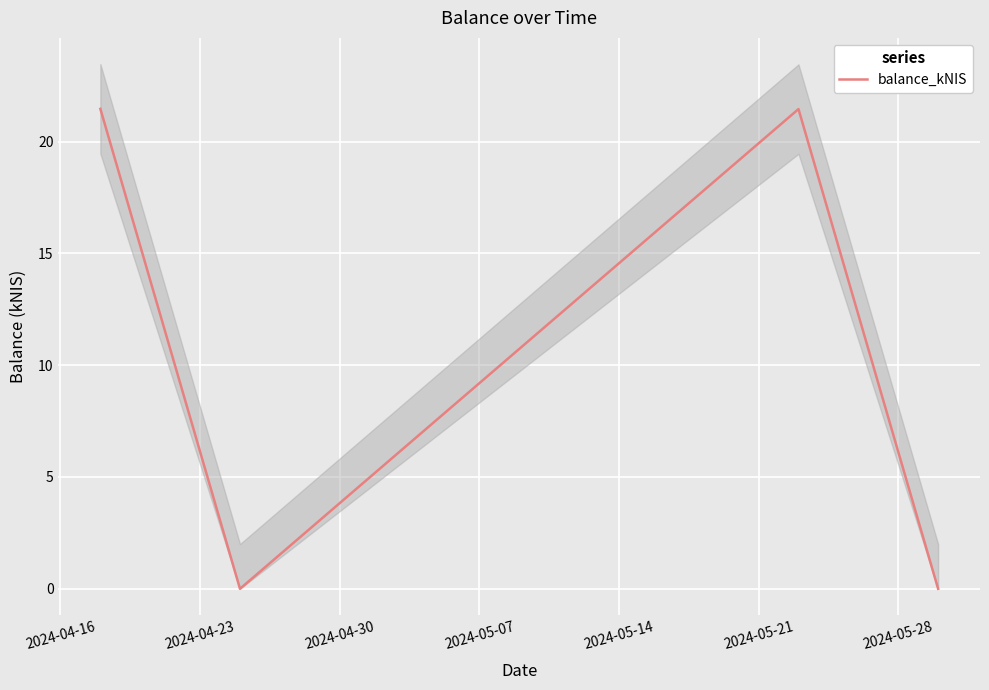

What is the average value?

10.7